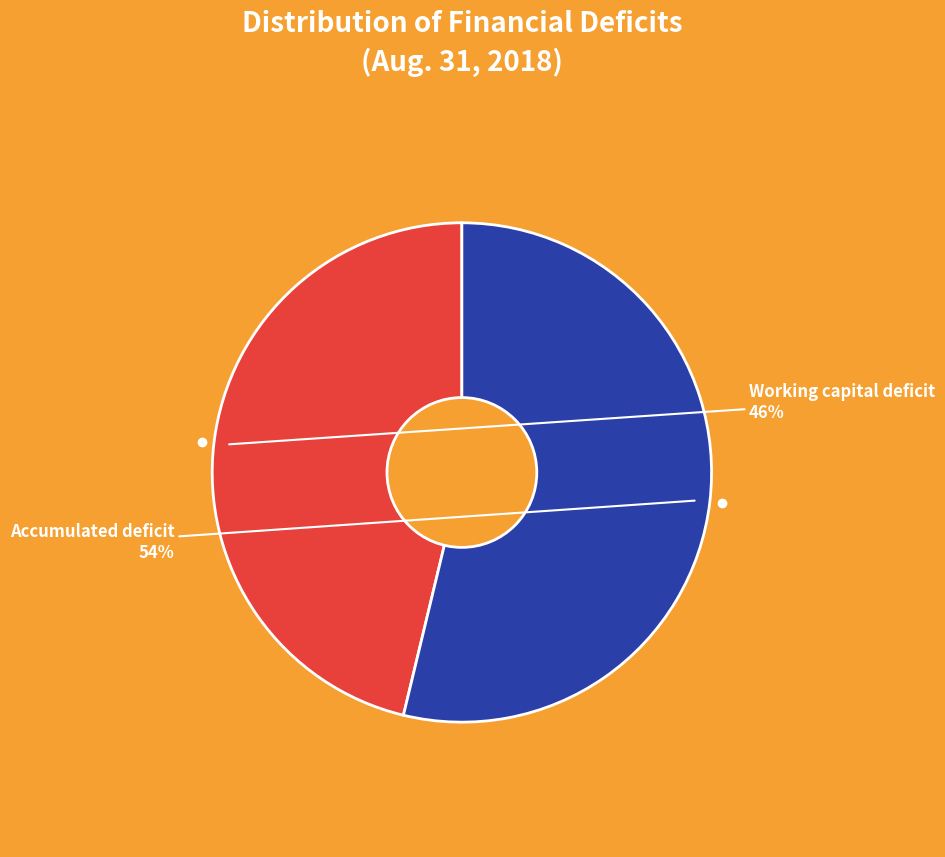

Combined, do Working capital deficit and Accumulated deficit account for over 50%?

Yes